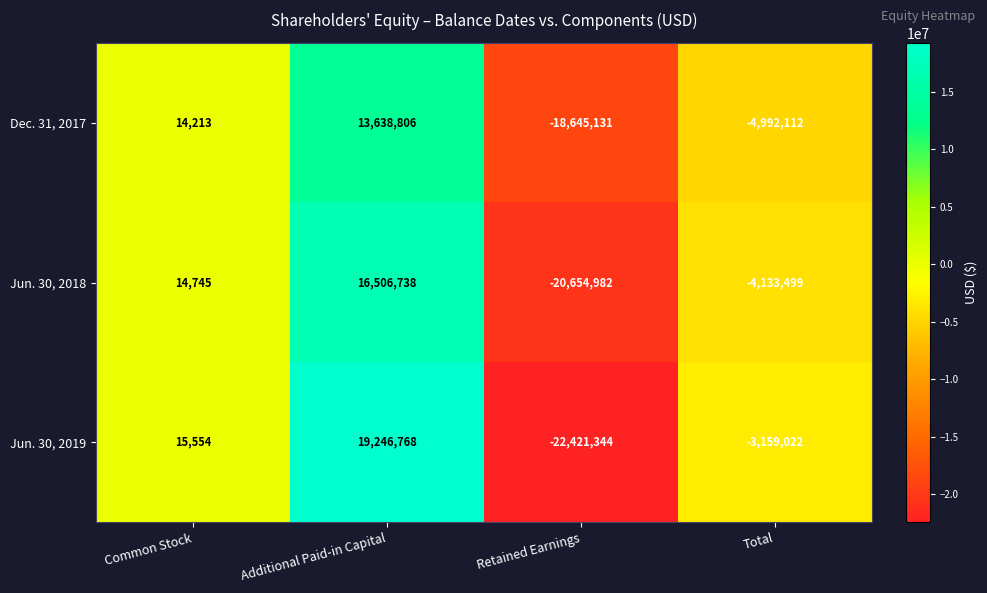

Reading left to right, list all the values displayed in this chart.

Dec. 31, 2017: 14213	13638806	-18645131	-4992112
Jun. 30, 2018: 14745	16506738	-20654982	-4133499
Jun. 30, 2019: 15554	19246768	-22421344	-3159022